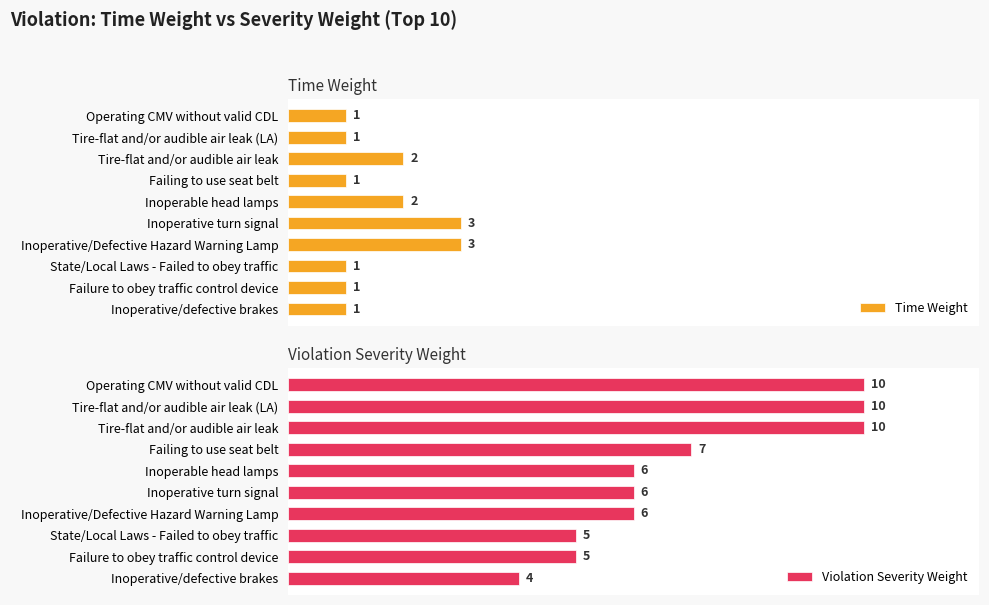

At which label is Violation Severity Weight closest to 7?

Failing to use seat belt